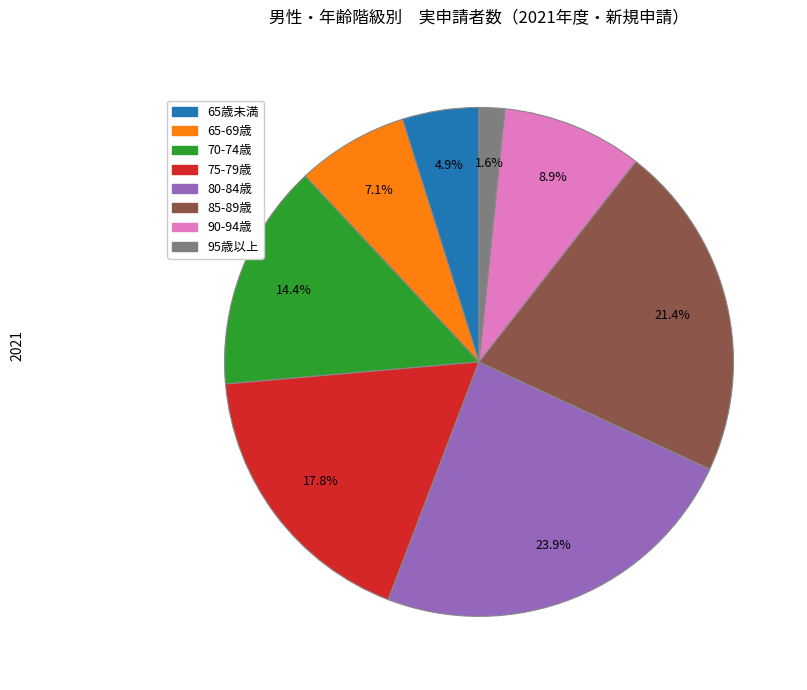

What percentage is the 95歳以上 slice, to the nearest percent?

2%